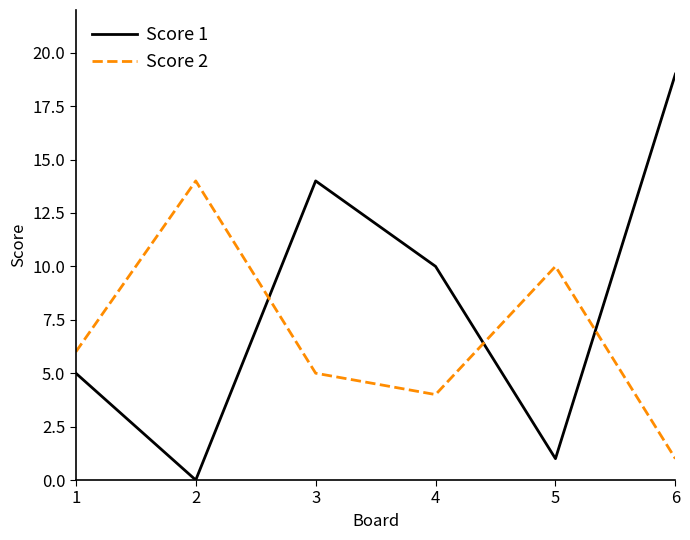

Where is Score 1 nearest to the value 9?

4